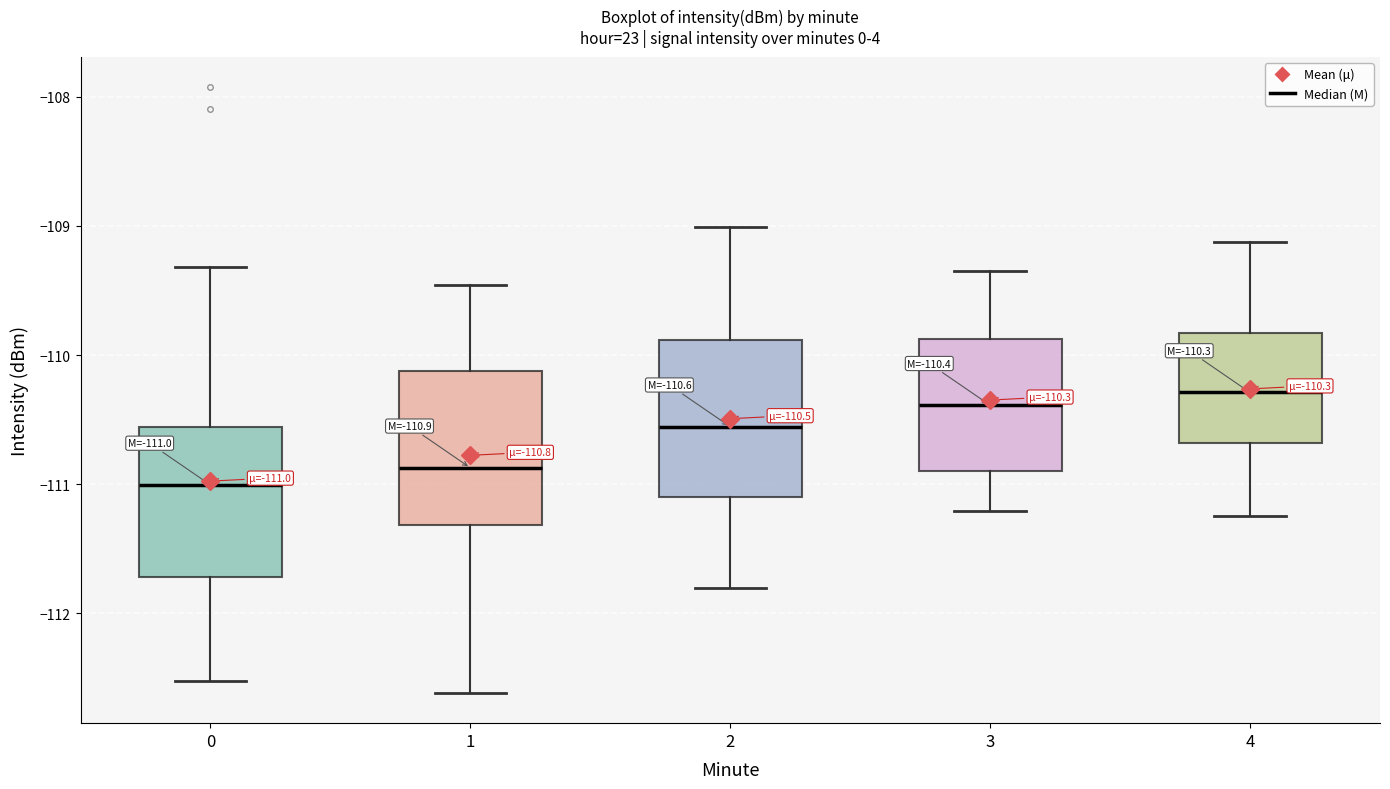

Which box's median line is the lowest?

0